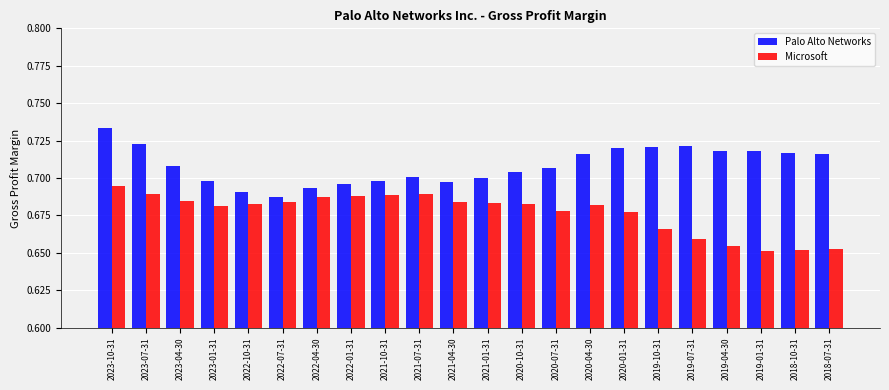

Which series changed the most between 2021-07-31 and 2021-04-30?

Microsoft